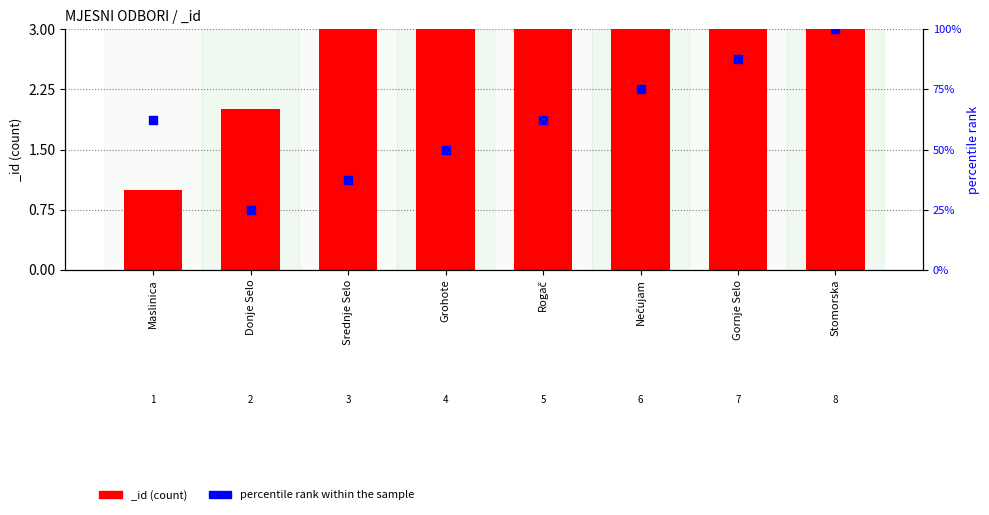

What is the change in value from Maslinica to Nečujam?

+12.5